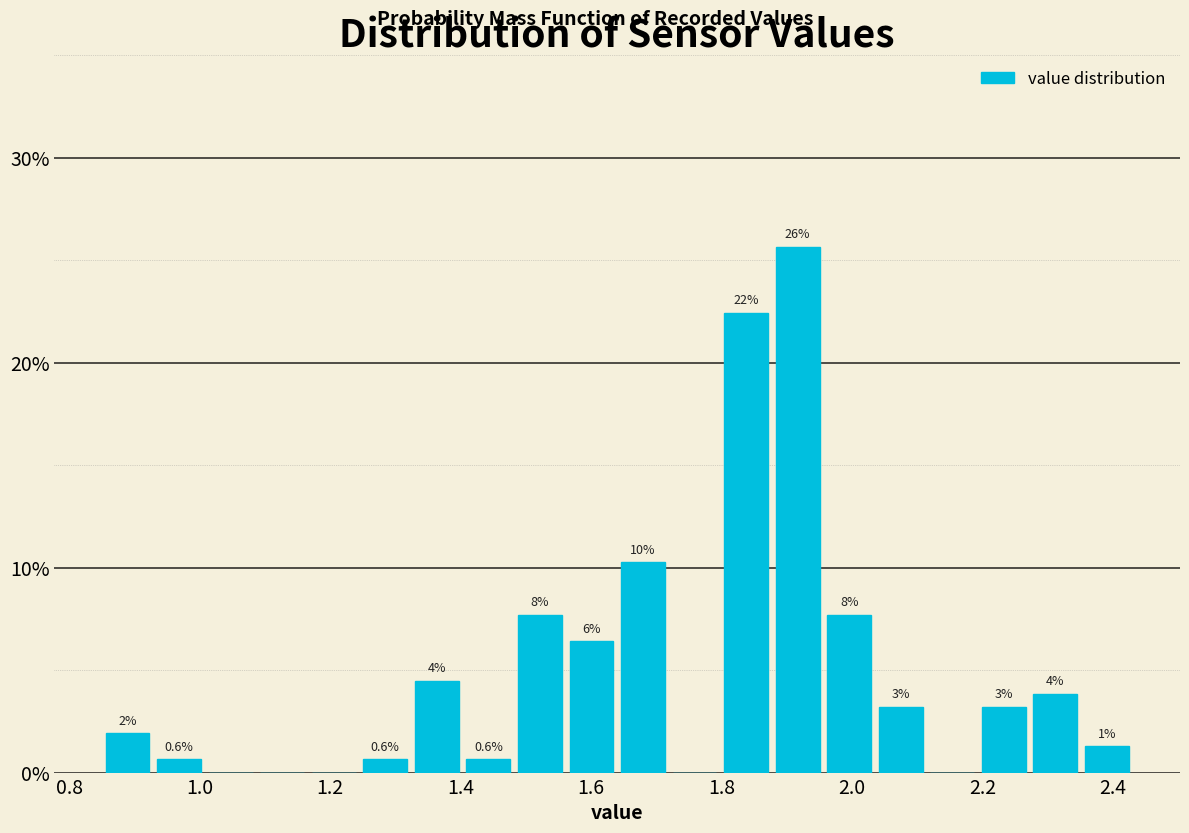

Around what value on the x-axis is the tallest bar? Give the approximate position of its centre, as read against the axis.

1.92